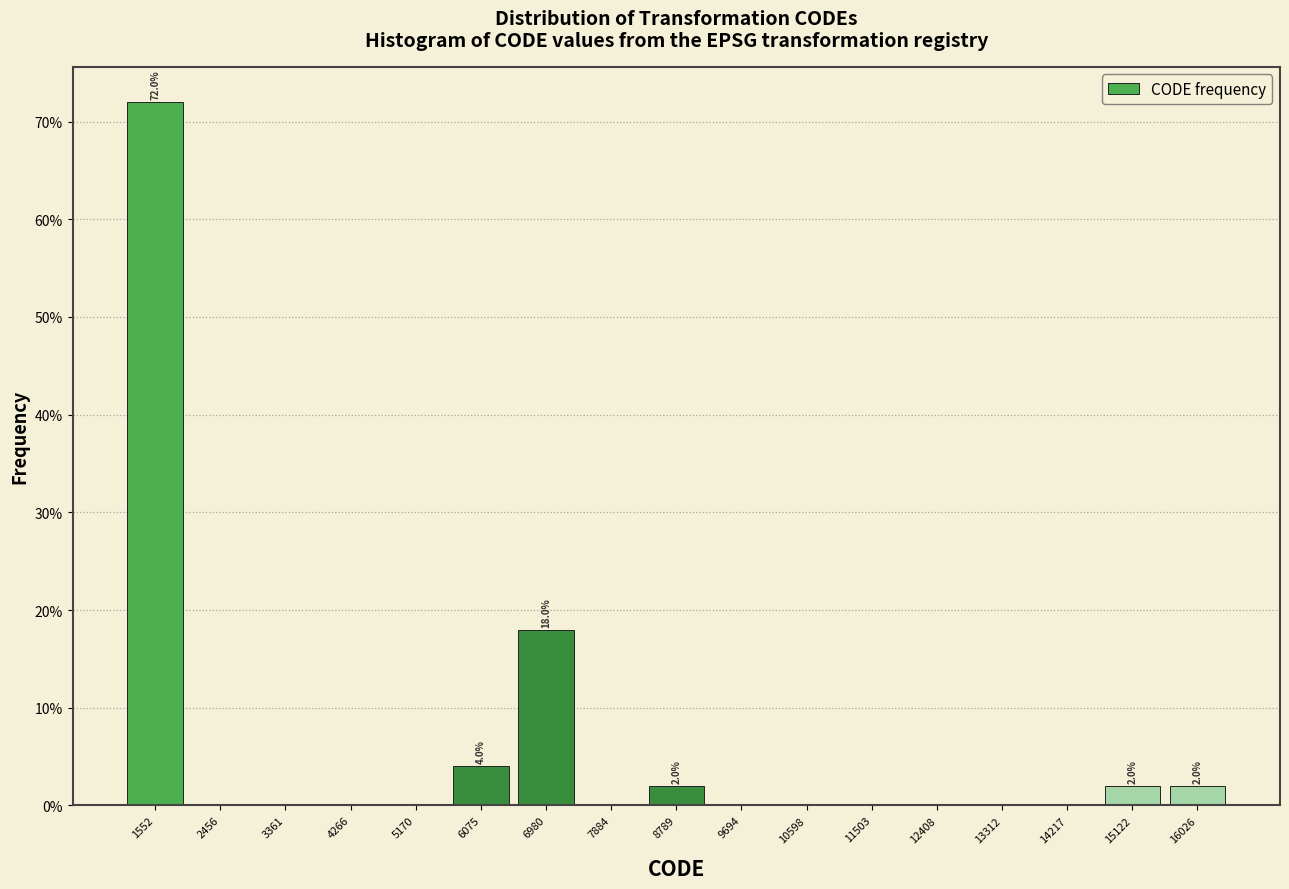

Over which range of the x-axis is the bar tallest?

1100 to 2000